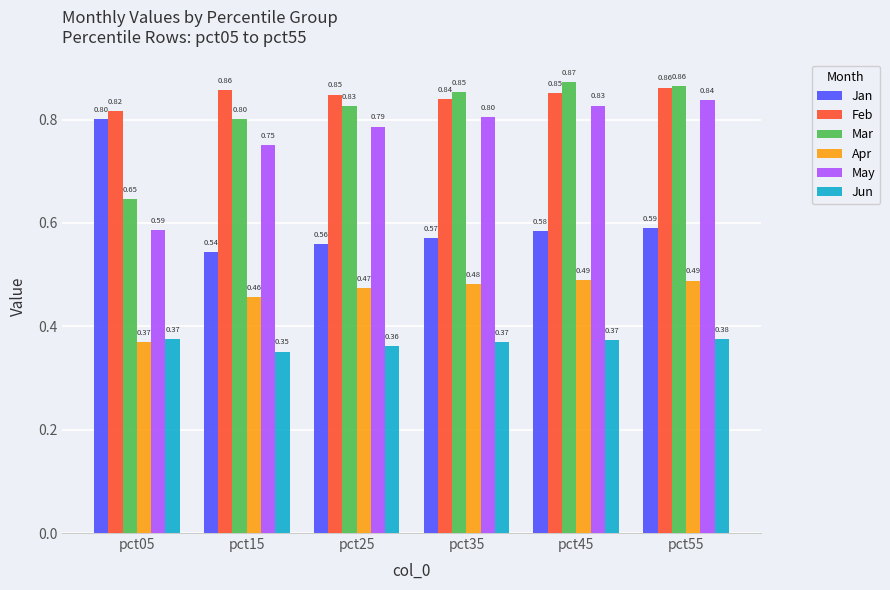

At which category is the sum across all series the highest?

pct55